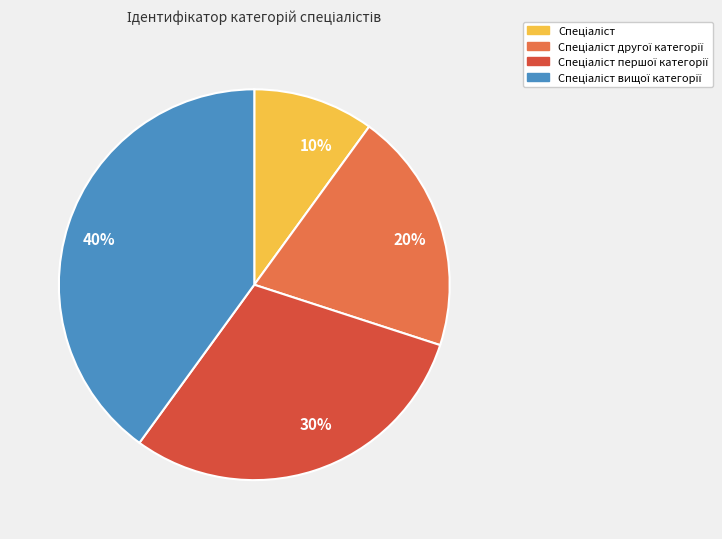

Is there a majority slice in this chart?

No